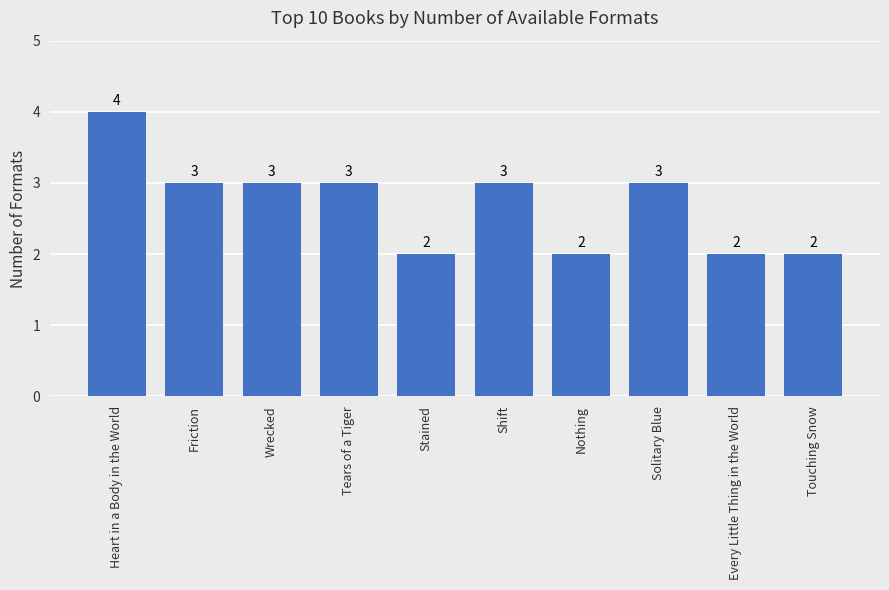

What is the greatest value displayed?

4